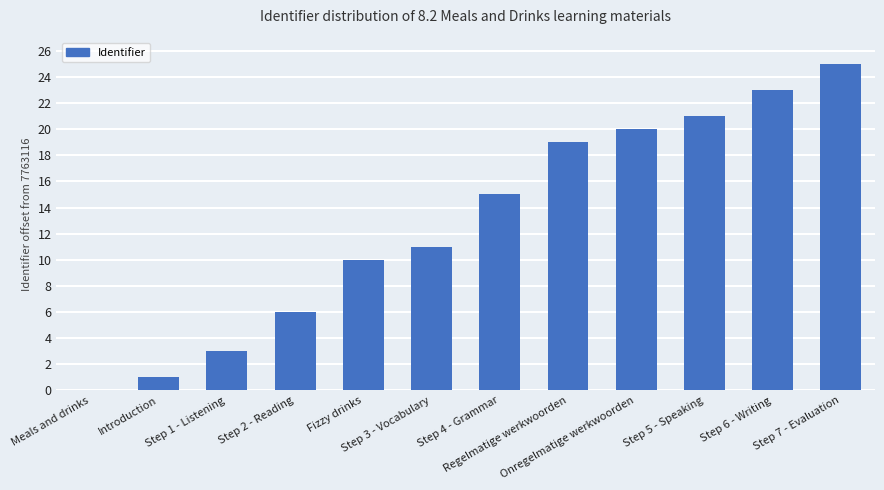

What is the sum of all values?

154